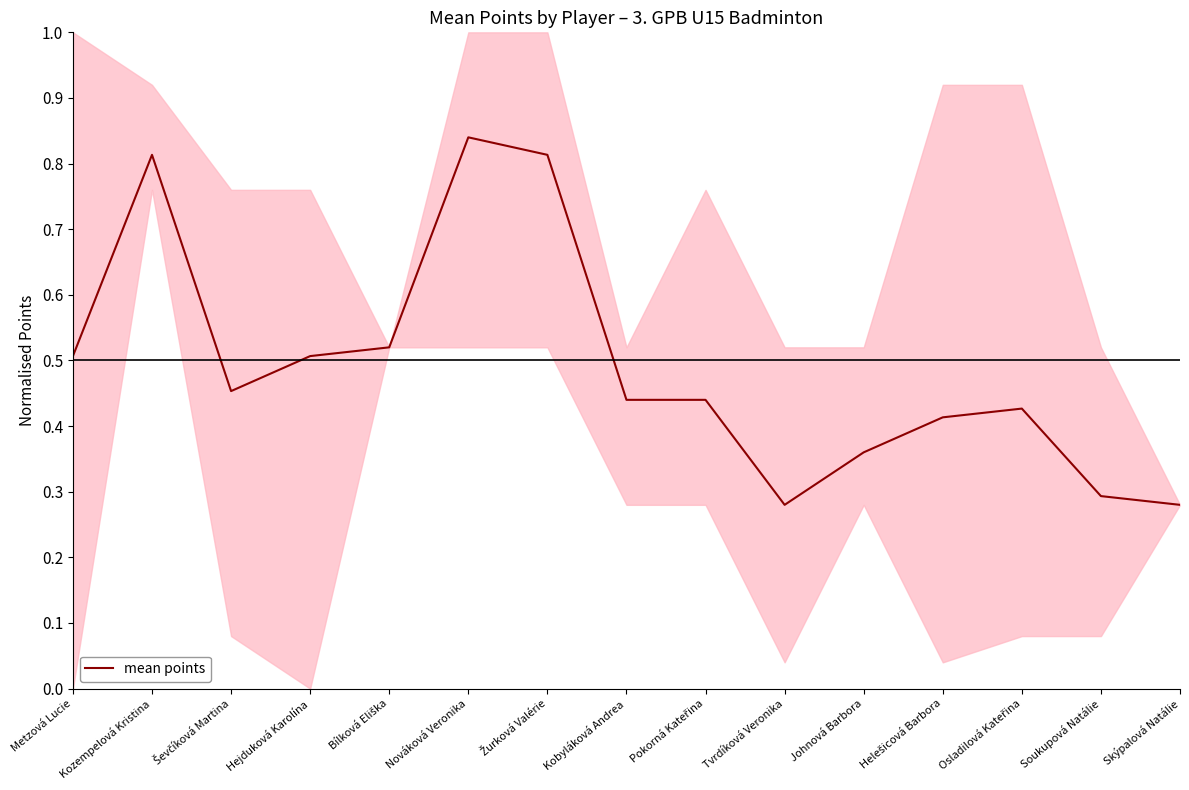

What is the greatest value displayed?

0.8